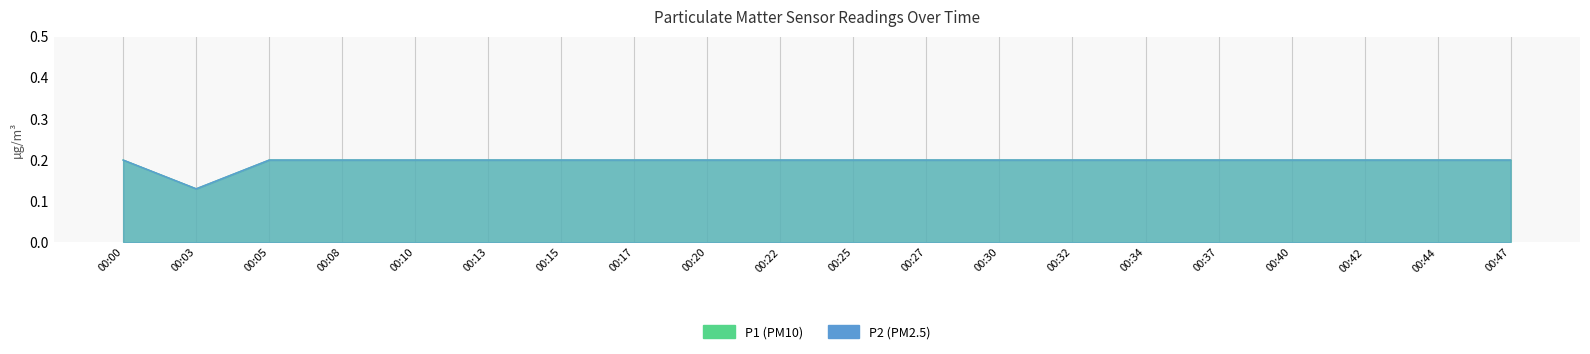

Which category has the highest value in the P1 series?

00:00